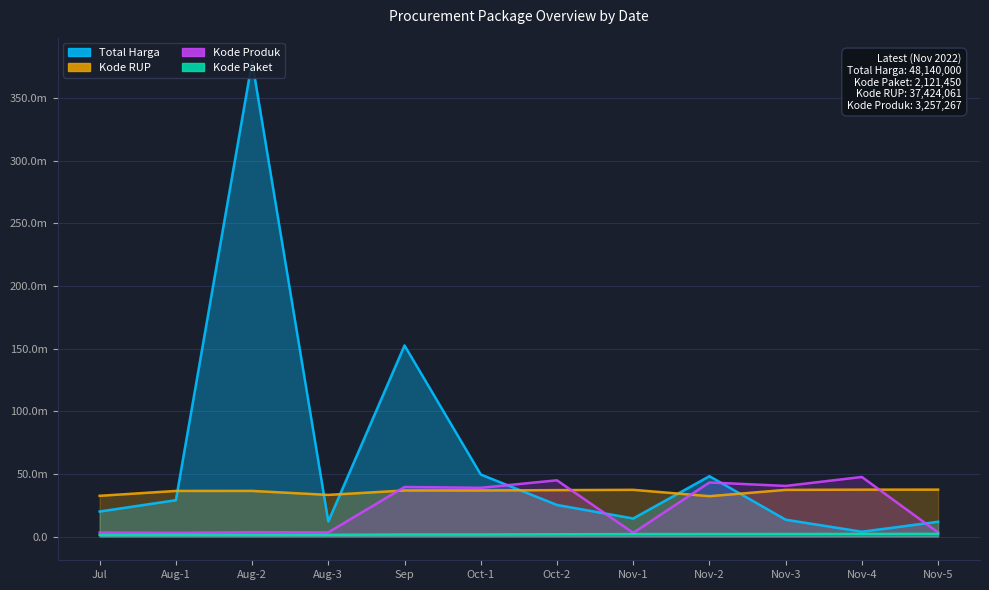

What is the value of the Kode RUP point at the 11th from the left?

37260462